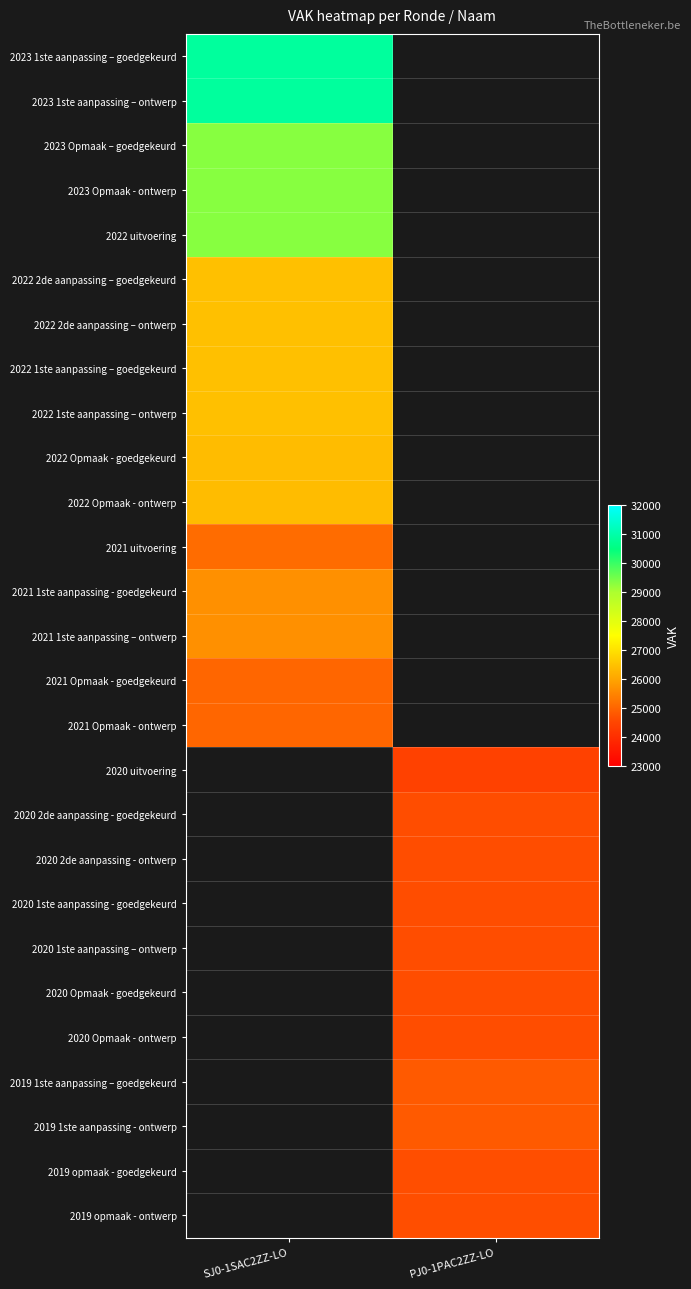

The value of 2020 2de aanpassing - ontwerp at PJ0-1PAC2ZZ-LO is 24639.0. True or false?

True